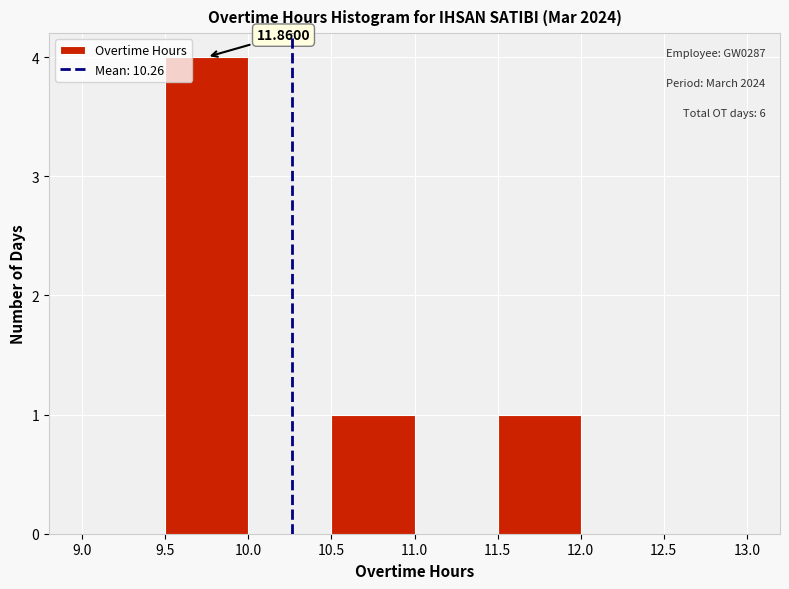

Over which range of the x-axis is the bar tallest?

9.5 to 10.0